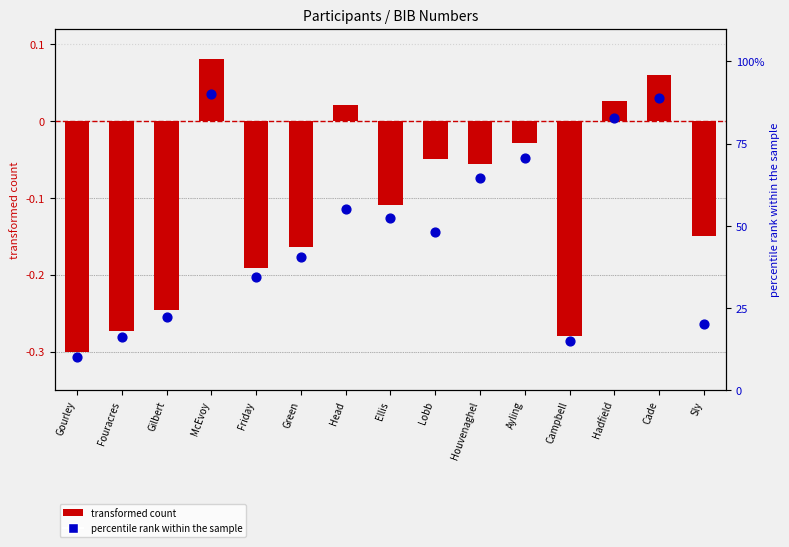

Which series has the widest spread of Y values?

percentile rank within the sample